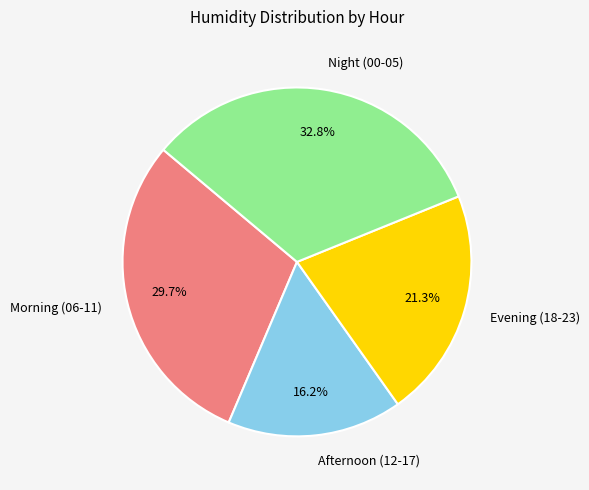

How many slices are in this pie chart?

4